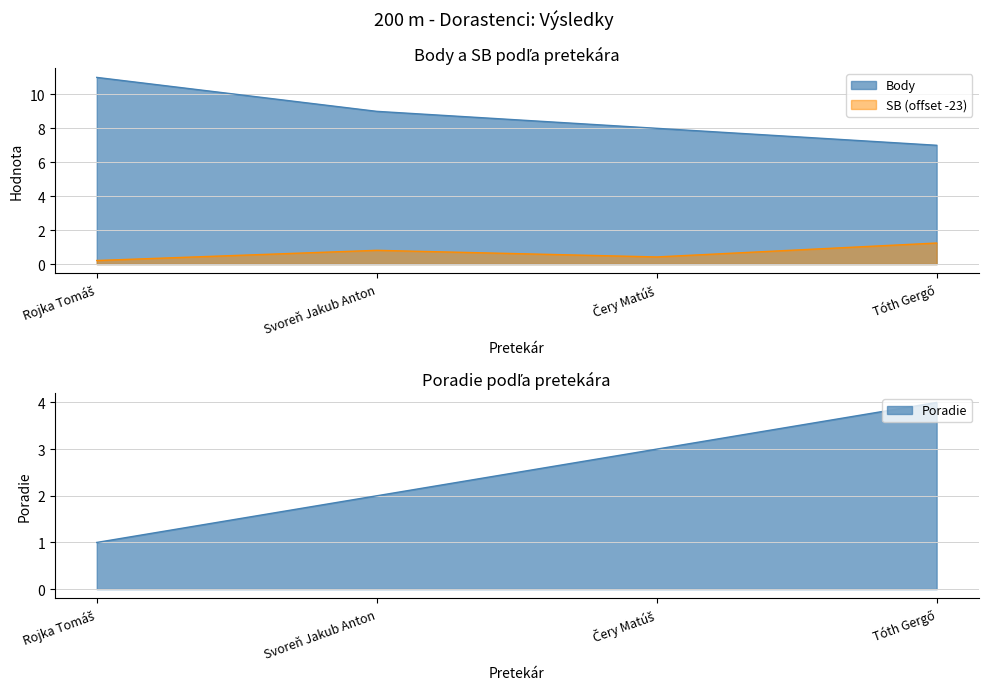

At which label does Poradie reach its peak?

Tóth Gergő